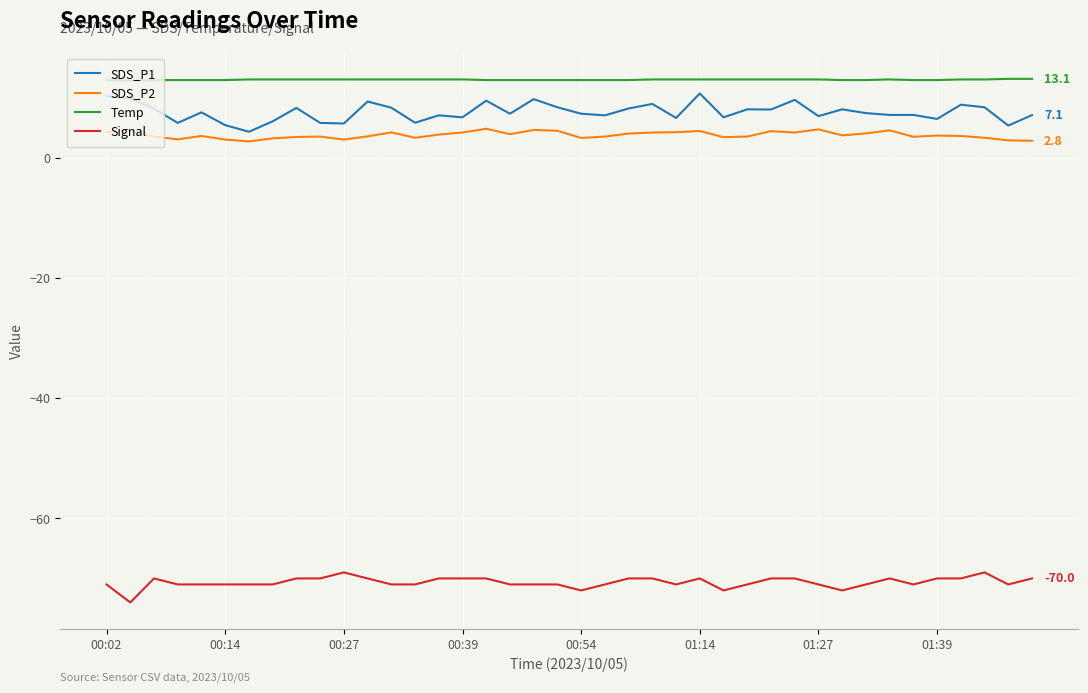

What are all the series names shown in the legend?

SDS_P1, SDS_P2, Temp, Signal